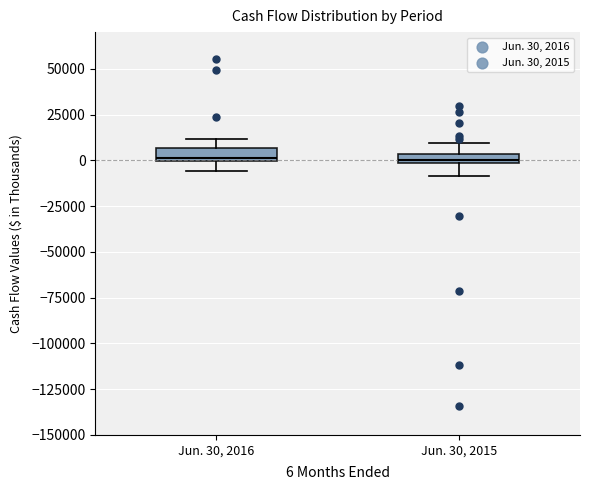

Where is the lower edge of the box for Jun. 30, 2015 on the y-axis? The values are not printed on the chart, so give them approximately, as read against the axis.

0